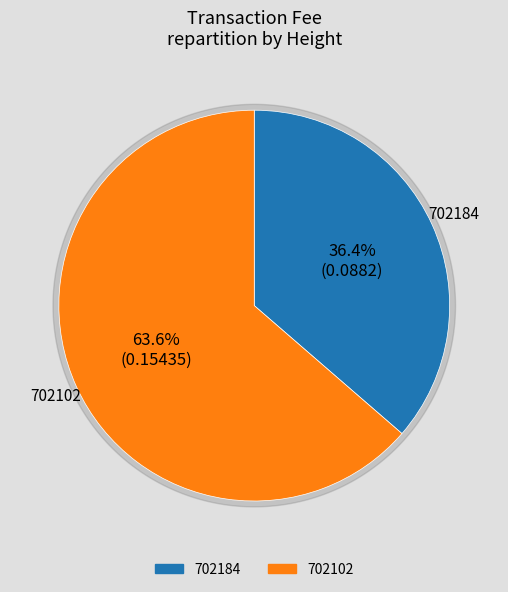

What percentage do 702102 and 702184 together represent?

100.0%